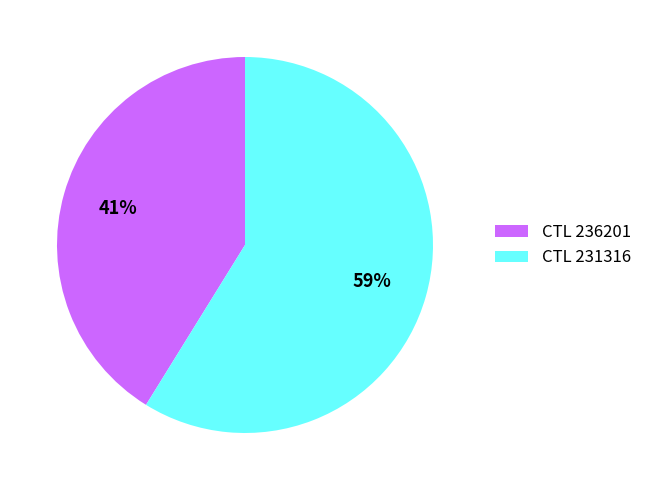

How many slices are in this pie chart?

2